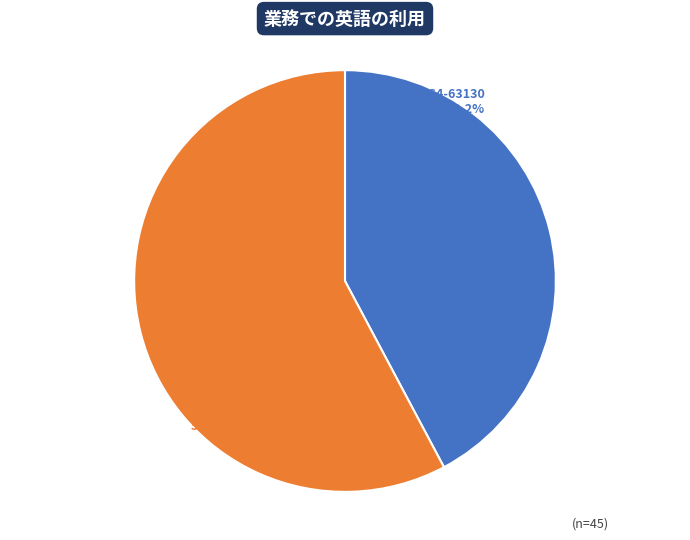

Approximately how many times larger is the value at OPUS4-63130 compared to OPUS4-62800?

0.7